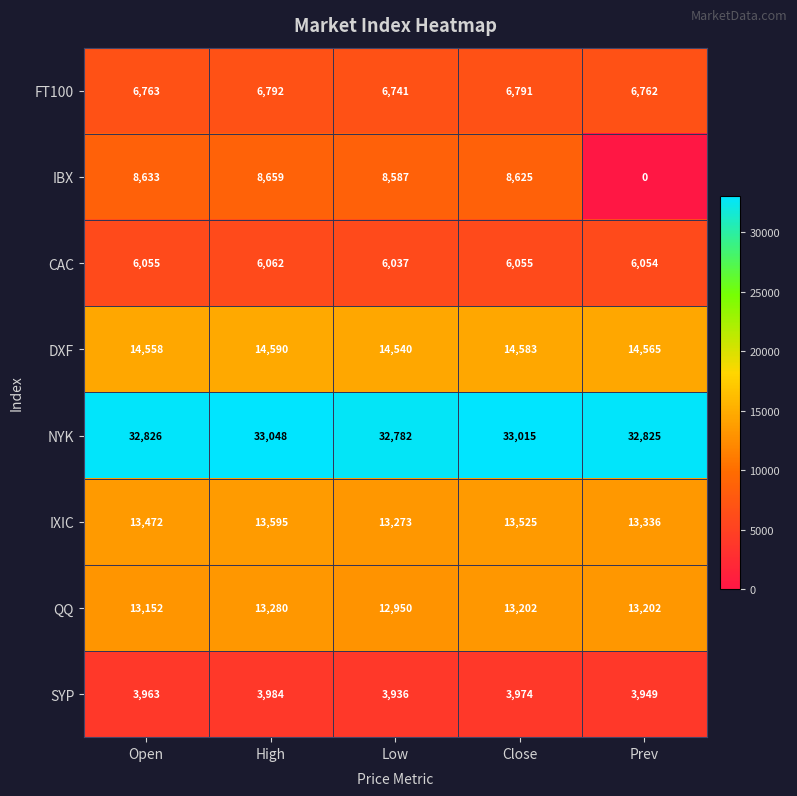

The IXIC series shows 13336 at Prev. True or false?

True